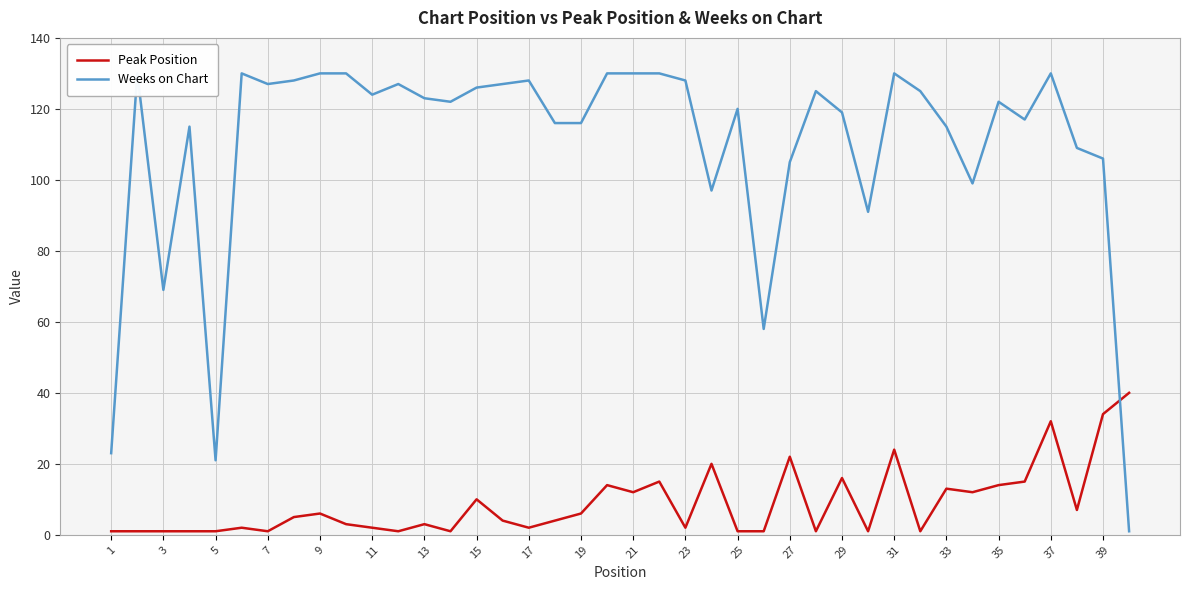

What is the average value of the Peak Position series?

9